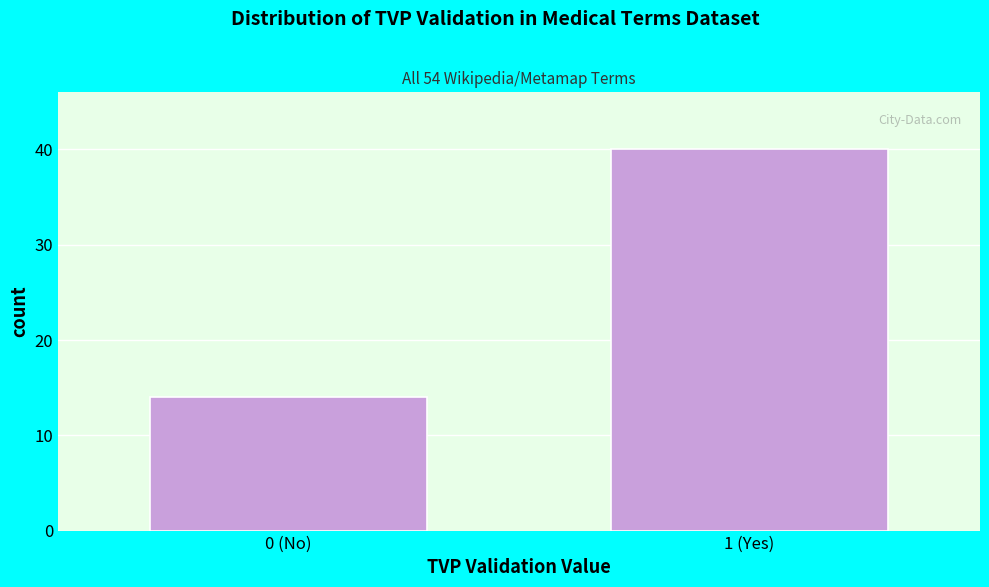

Reading left to right, what are all the values shown in this chart?

14	40